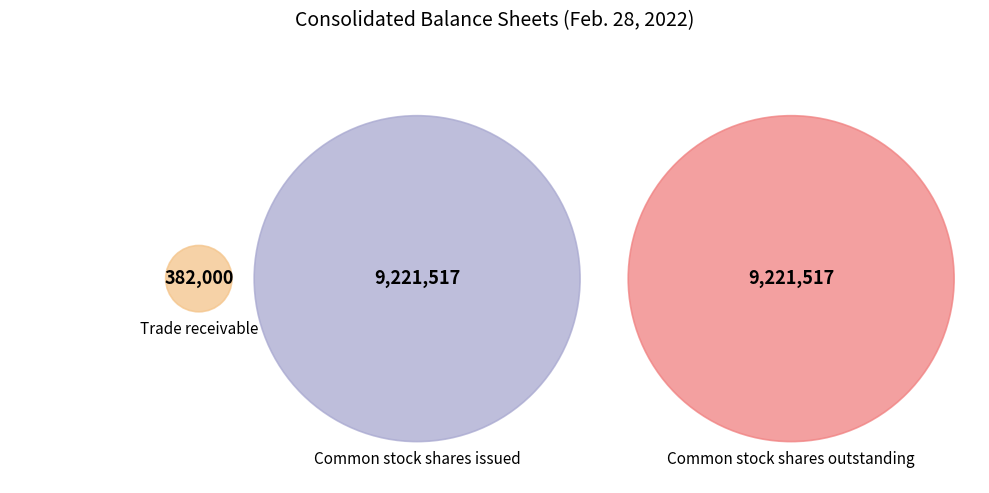

What is the change in value from Trade receivable to Common stock shares outstanding?

+8839517